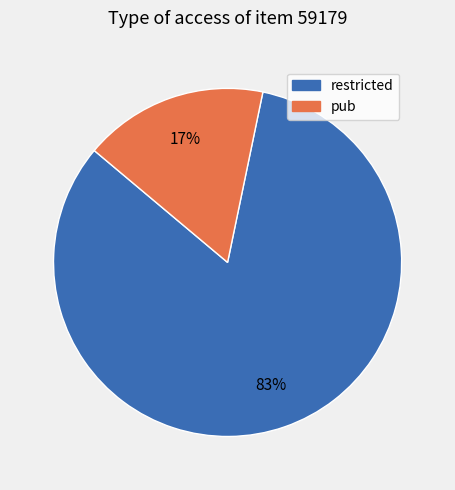

Between pub and restricted, which is larger?

restricted